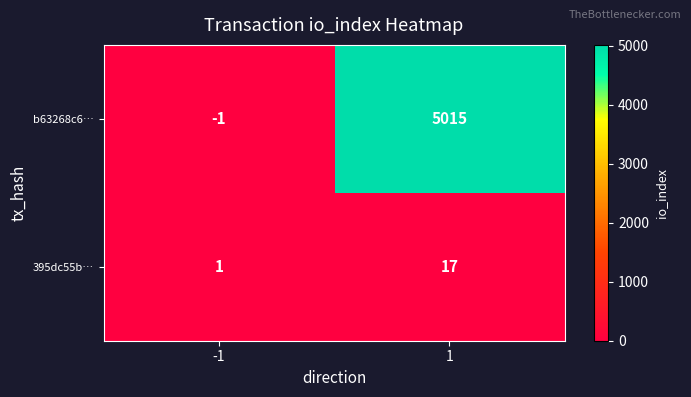

Which series has the largest total across all categories?

b63268c6…